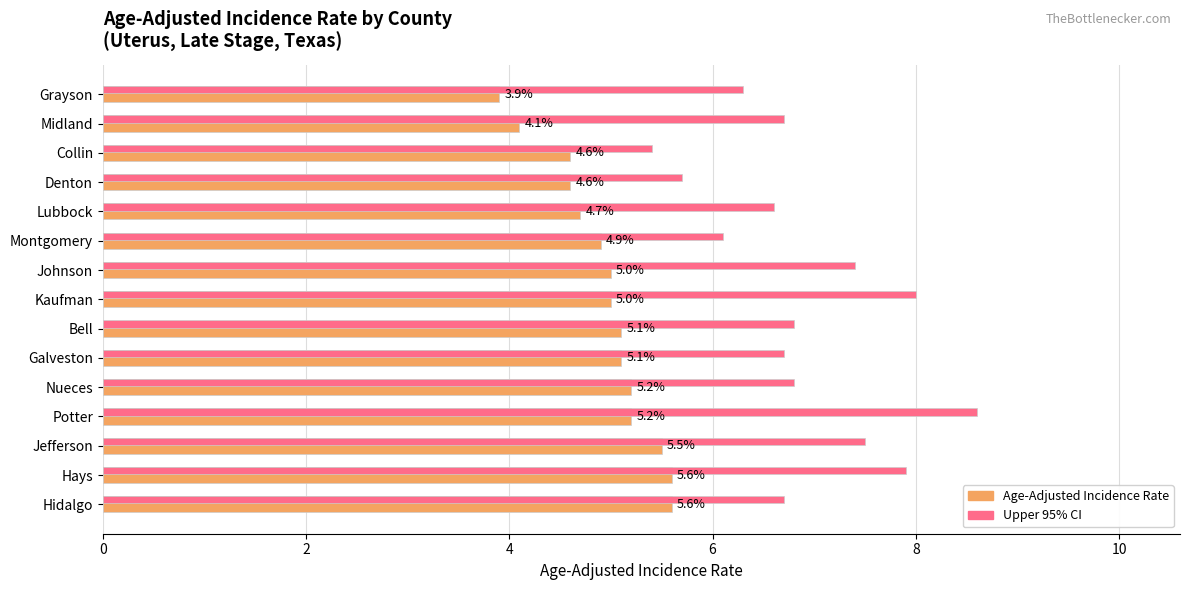

How many data points in Upper 95% CI are less than 6?

2